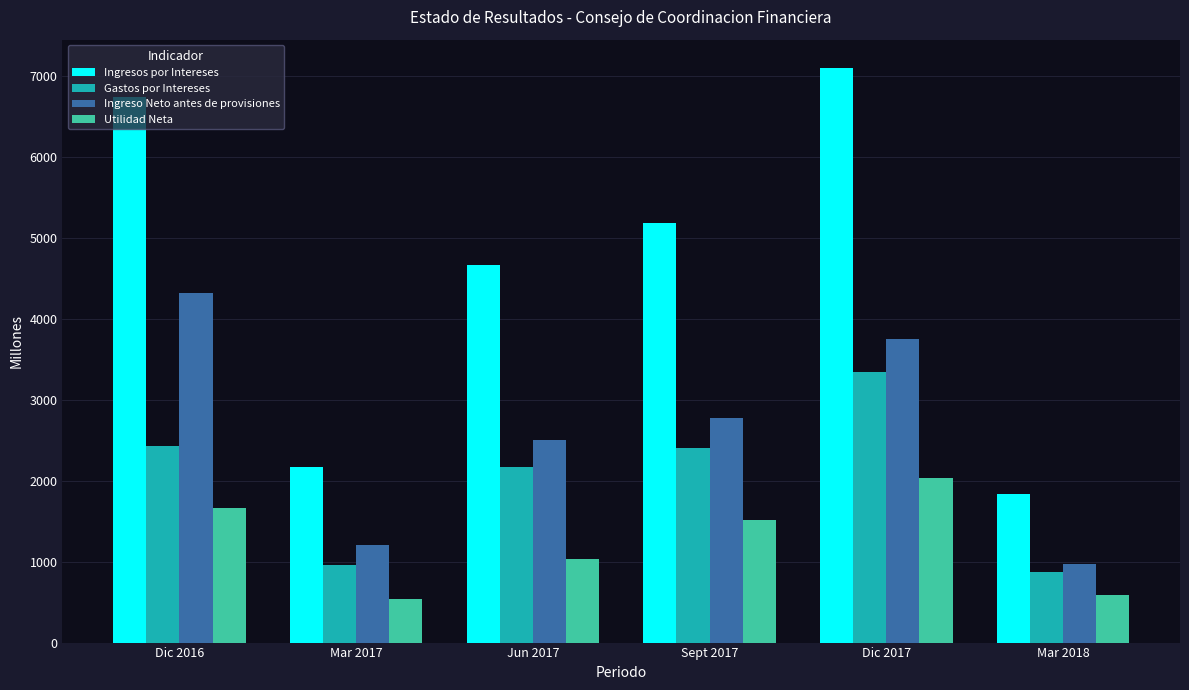

Is it true that Gastos por Intereses equals 217.7 at Mar 2017?

False